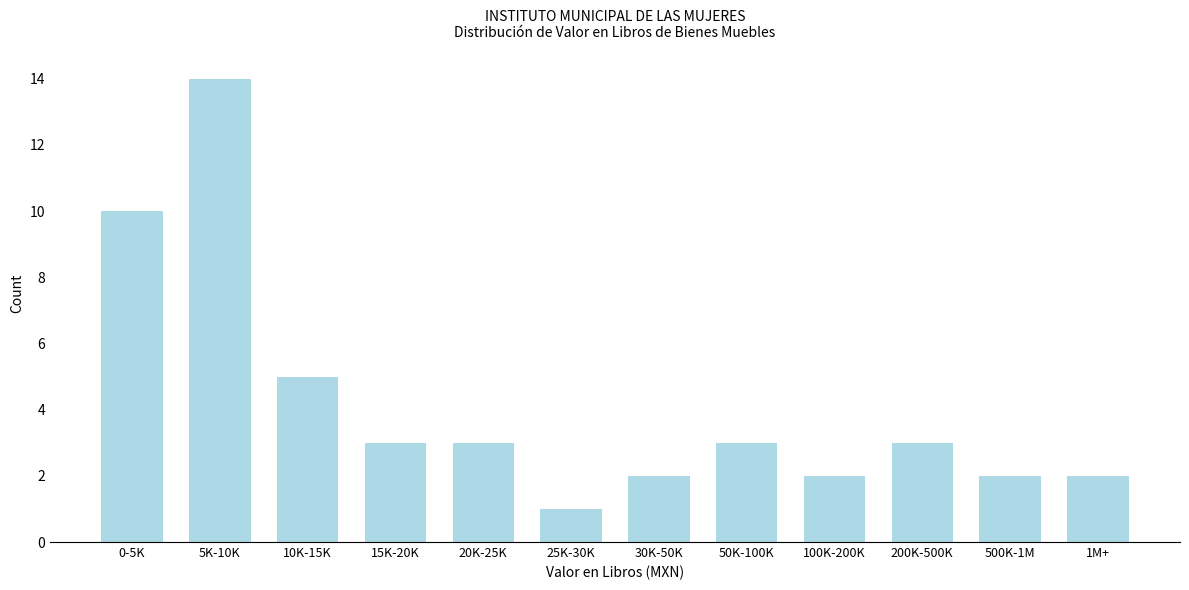

Reading left to right, what are all the values shown in this chart?

10	14	5	3	3	1	2	3	2	3	2	2